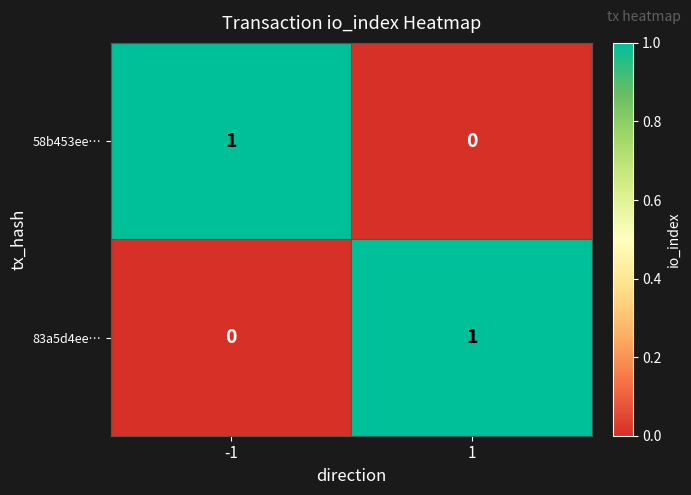

Rank the series at -1 from lowest to highest value.

83a5d4ee…, 58b453ee…